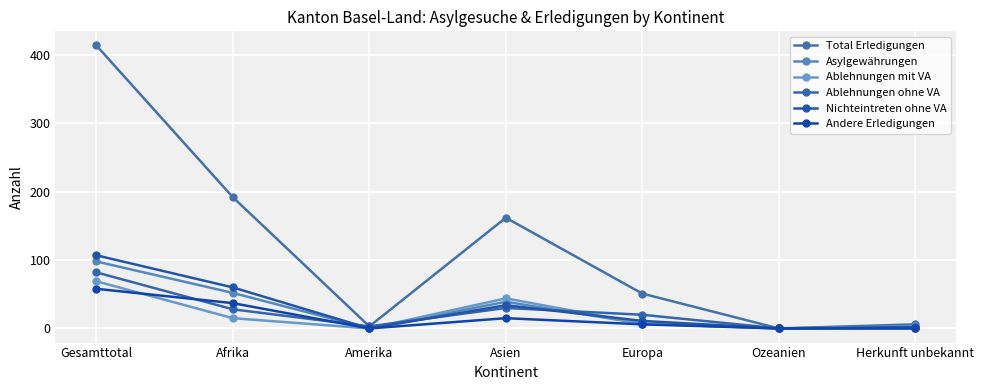

Which has a higher value, Ozeanien or Asien?

Asien